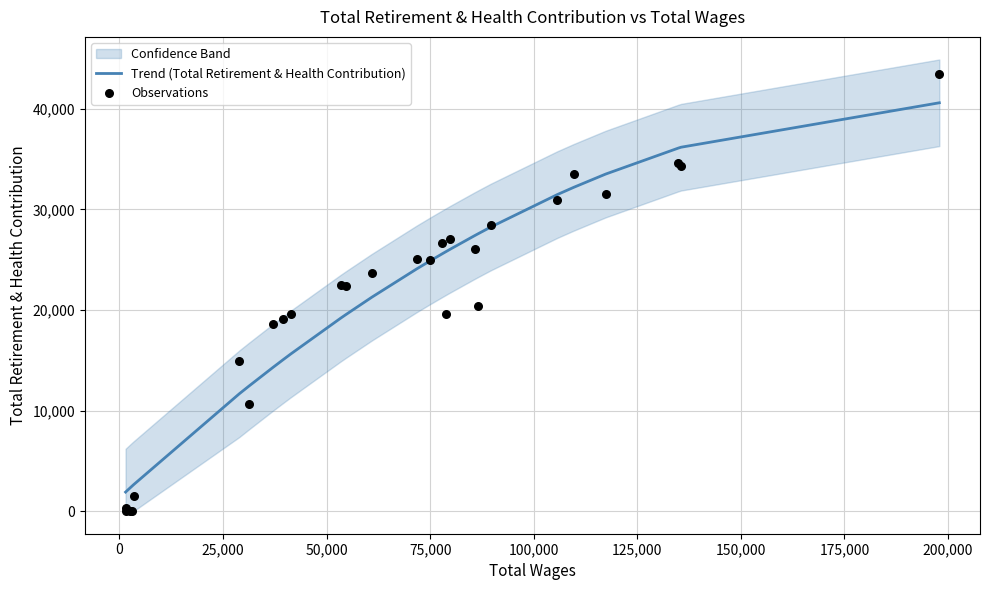

Which series has the widest spread of Y values?

Observations